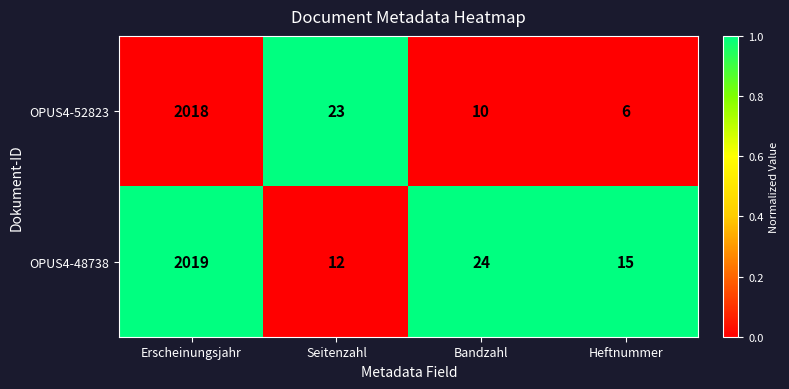

What is the spread (max minus min) of values at Erscheinungsjahr?

1